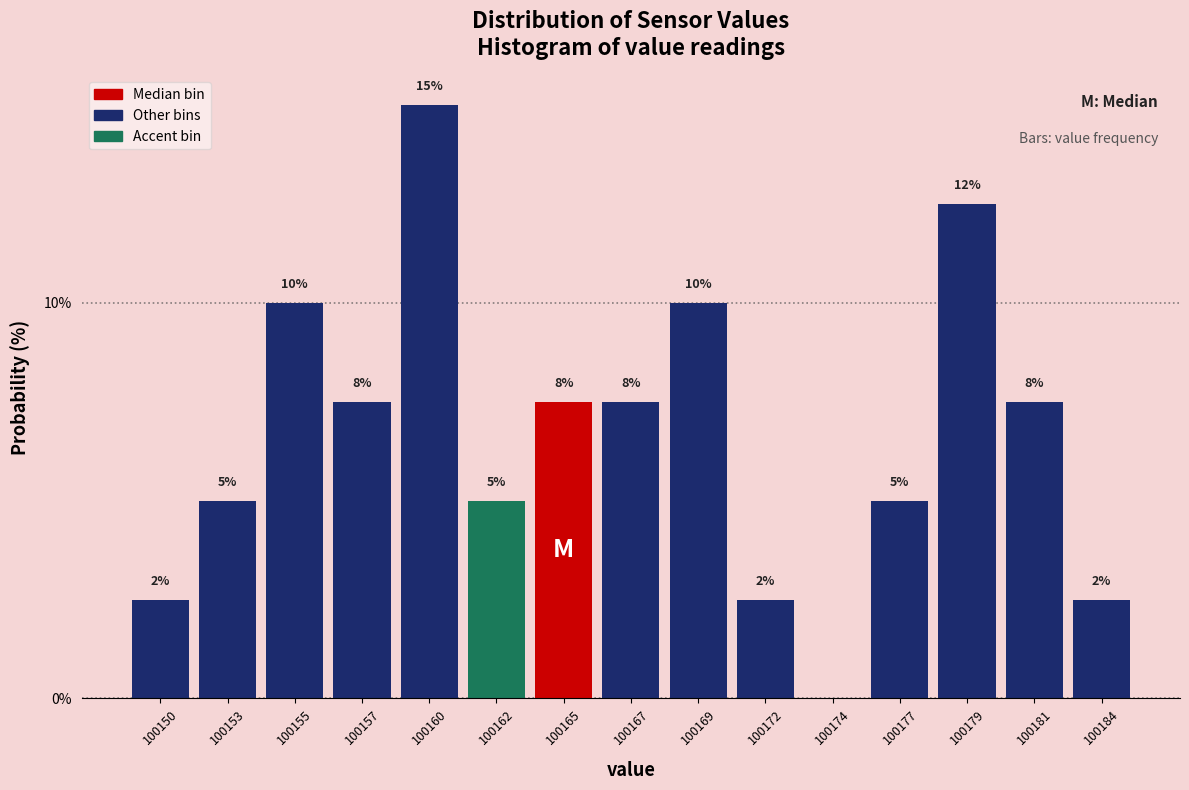

Are the bars horizontal?

No